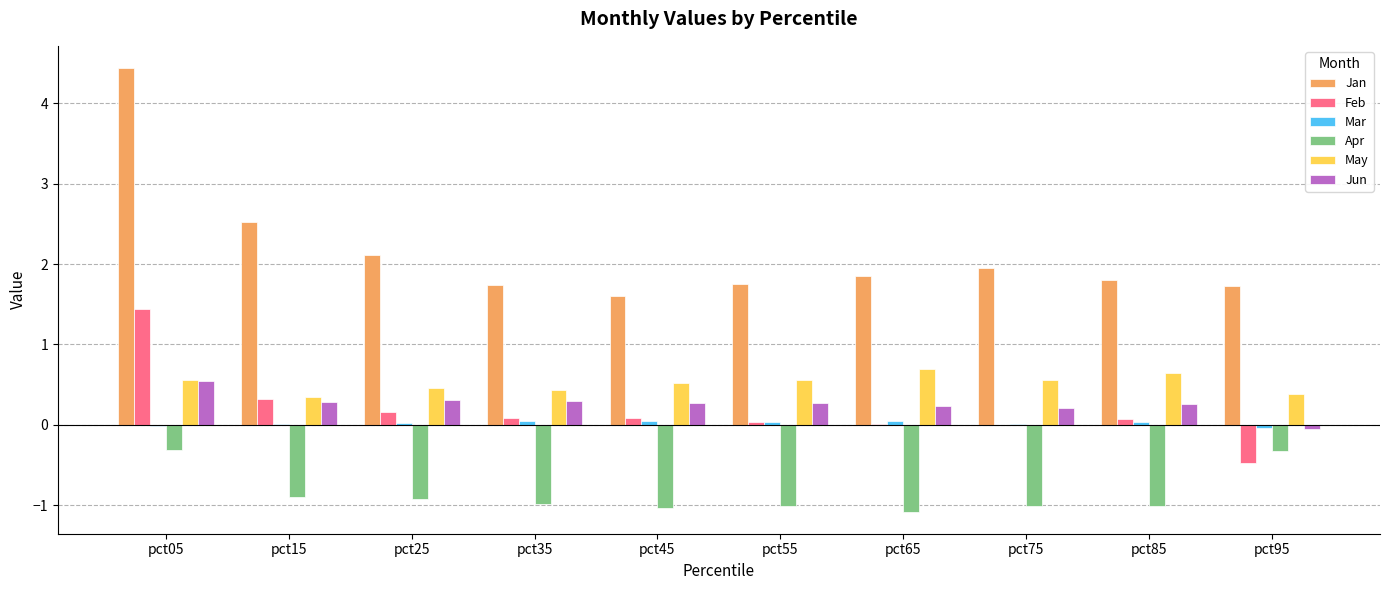

What is the sum of all Jan values?

21.5